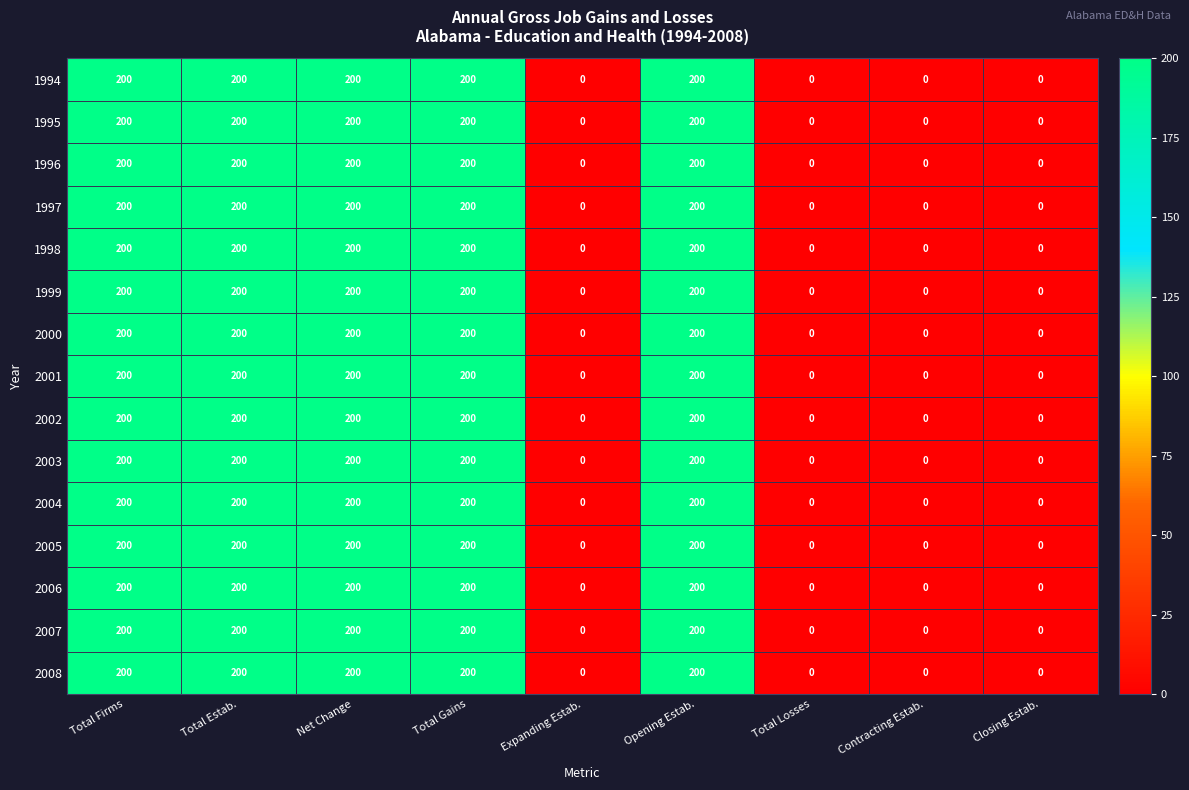

What is the maximum value for 2006?

200